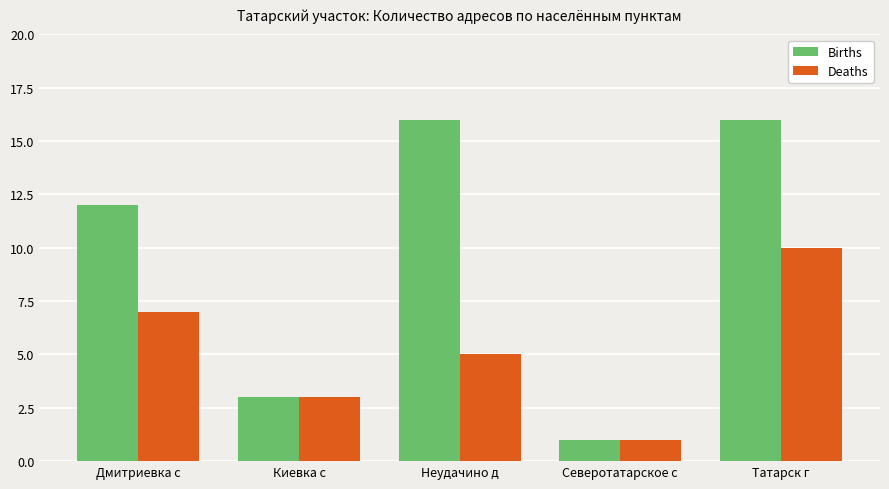

Reading left to right, transcribe all the data shown in this chart.

Births: Дмитриевка с=12	Киевка с=3	Неудачино д=16	Северотатарское с=1	Татарск г=16
Deaths: Дмитриевка с=7	Киевка с=3	Неудачино д=5	Северотатарское с=1	Татарск г=10